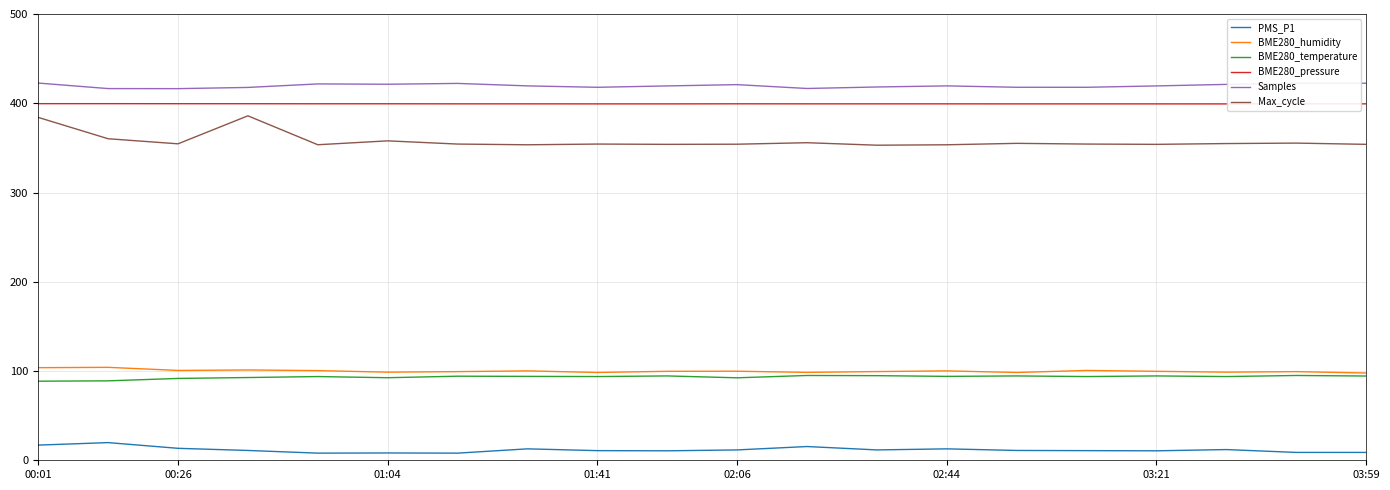

How many lines are shown in the chart?

6